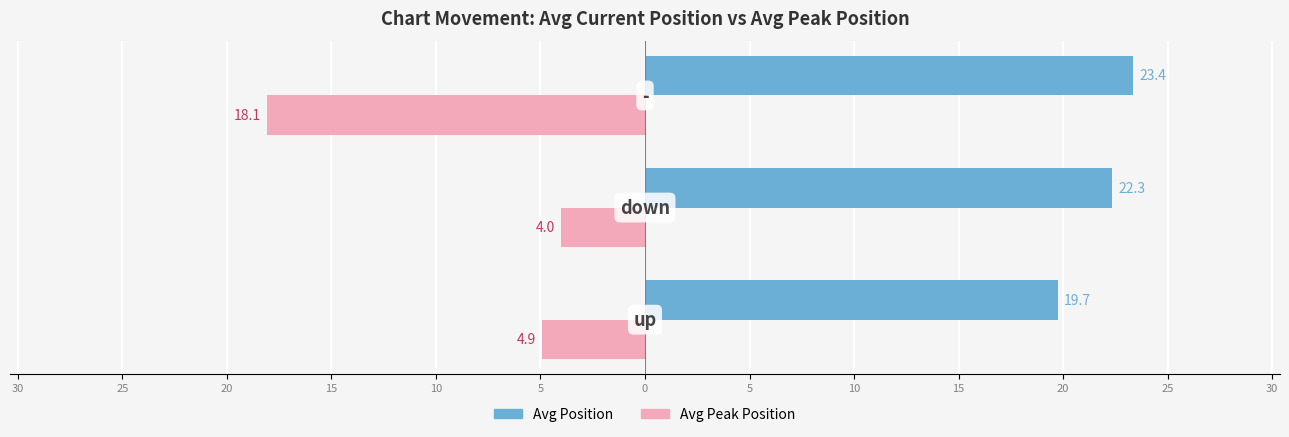

Rank the series by their average value, from highest to lowest.

Avg Position, Avg Peak Position